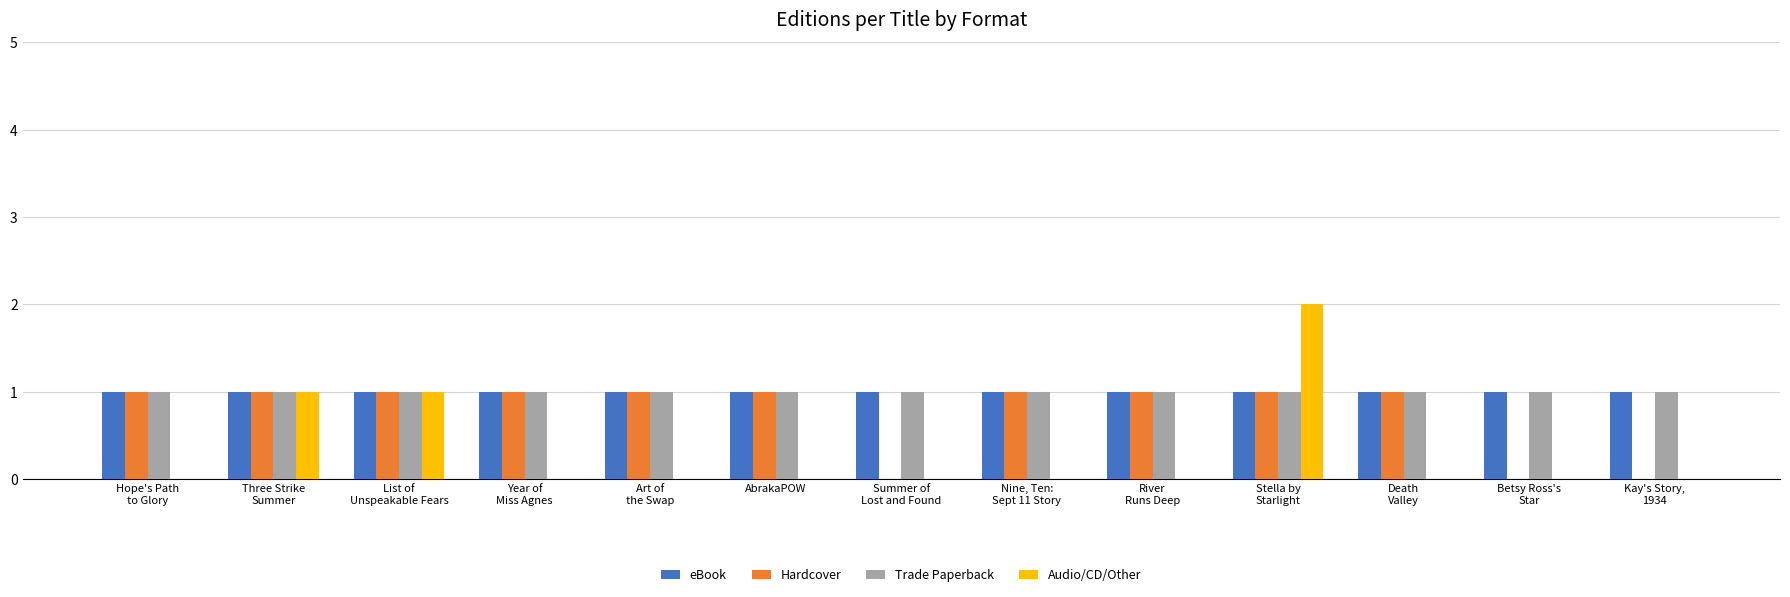

What is the sum of all Hardcover values?

10